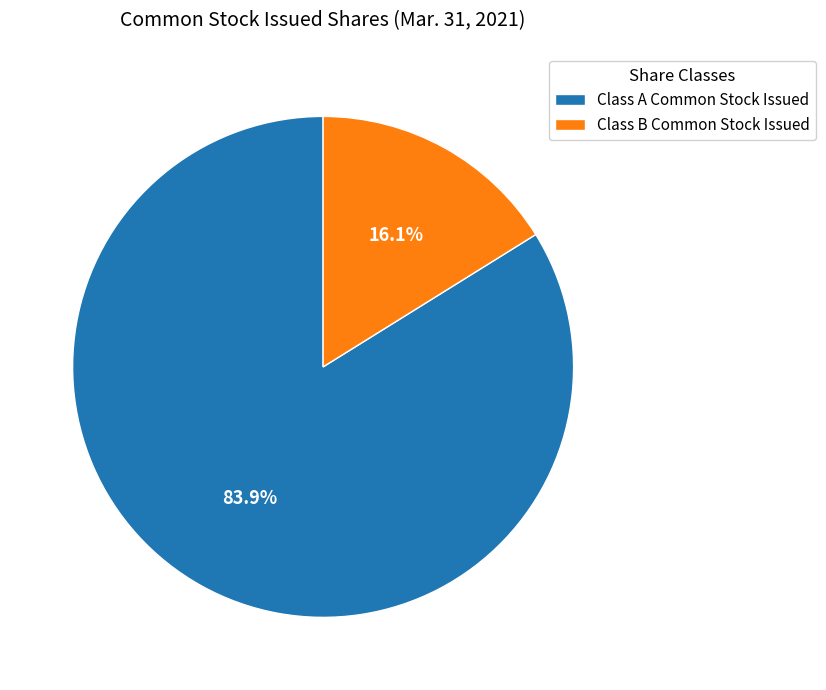

How many segments does this pie chart have?

2